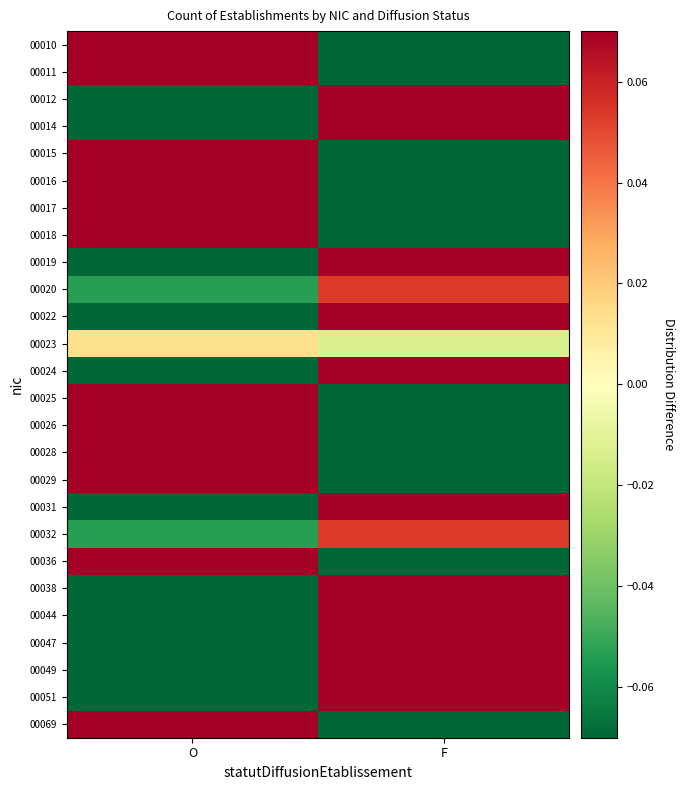

At which category does the chart reach its minimum across all series?

F